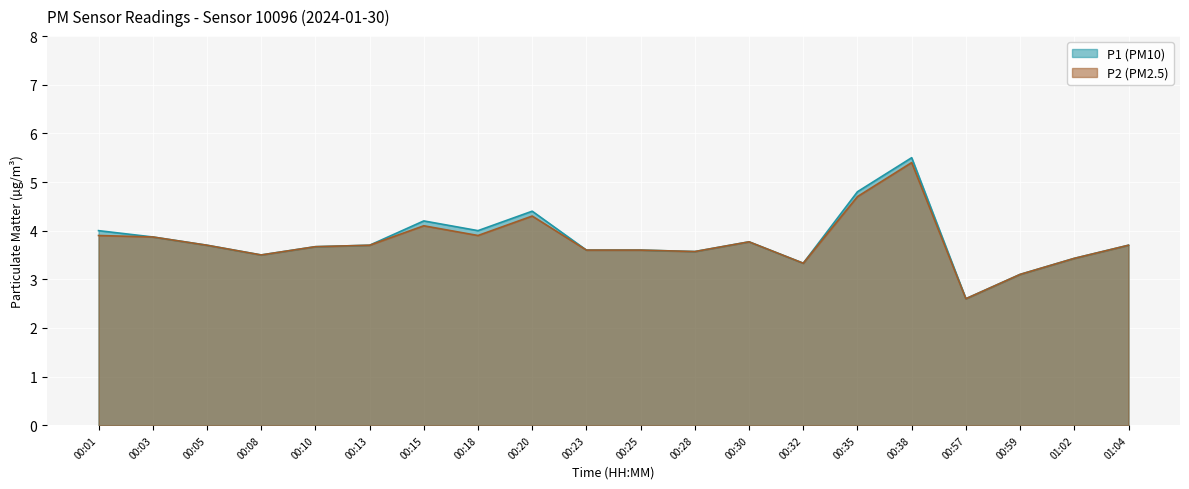

What is the value of the P1 point at the 11th from the left?

3.6